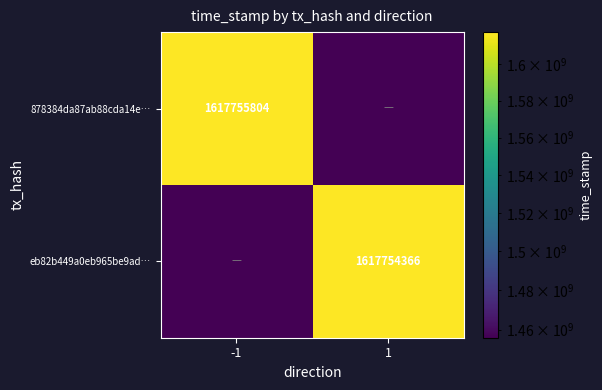

Is it true that 878384da87ab88cda14e… equals 1617755804.0 at -1?

True